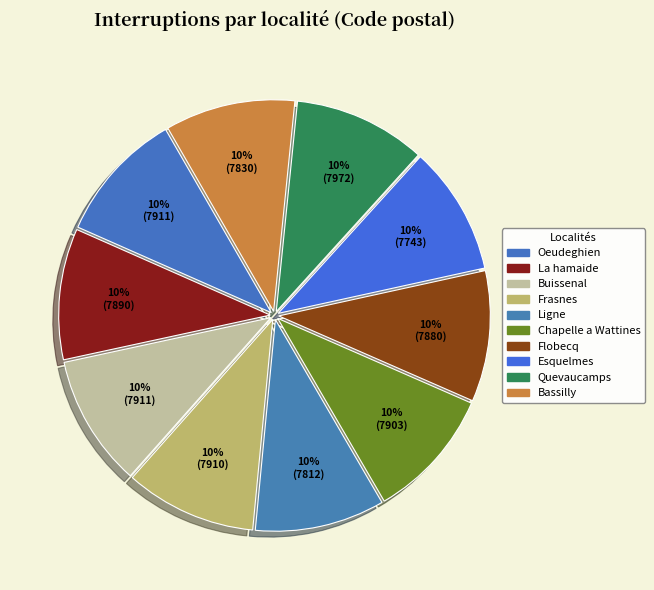

How many slices are in this pie chart?

10